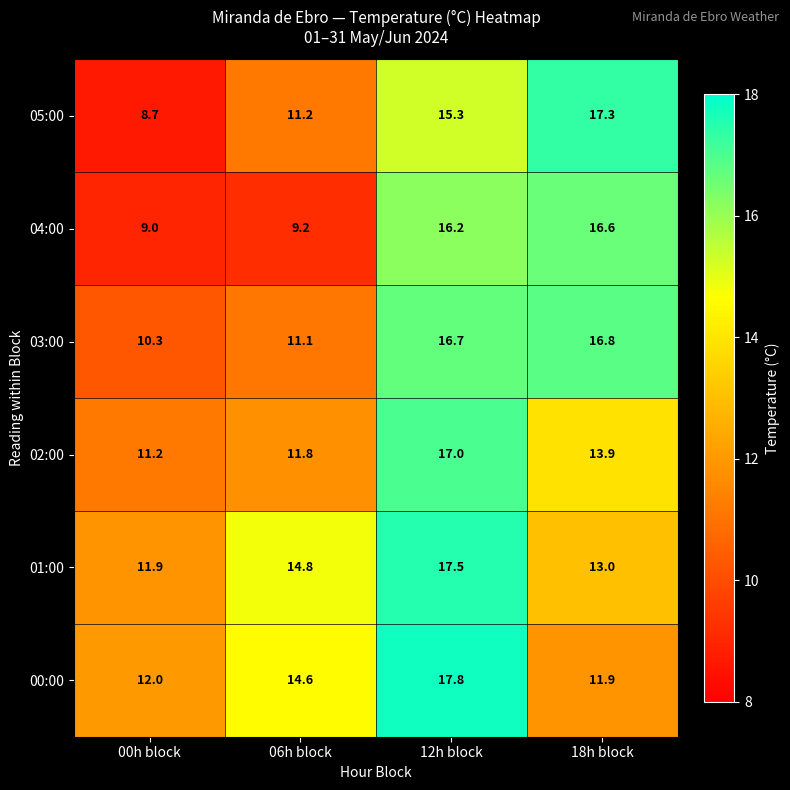

Rank the series by their maximum value, from lowest to highest.

04:00, 03:00, 02:00, 05:00, 01:00, 00:00